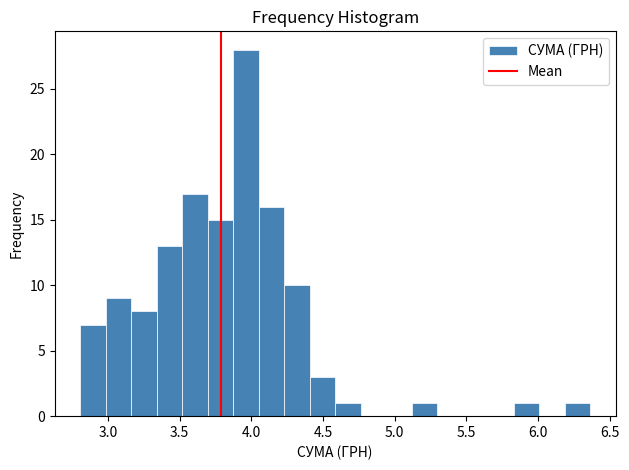

Around what value on the x-axis is the tallest bar? Give the approximate position of its centre, as read against the axis.

3.95